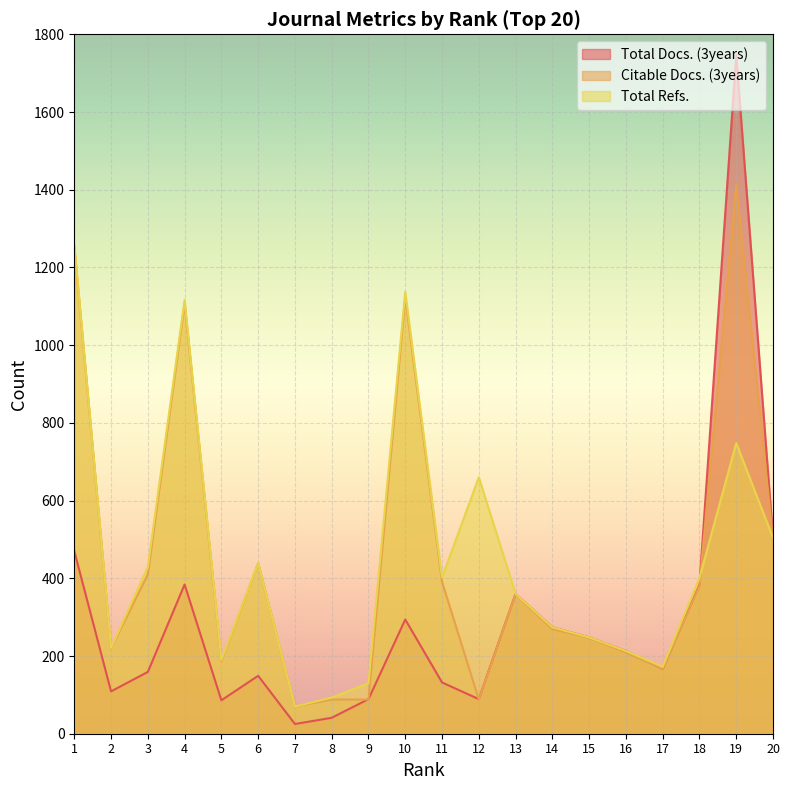

Which series has the widest spread of values?

Total Docs. (3years)